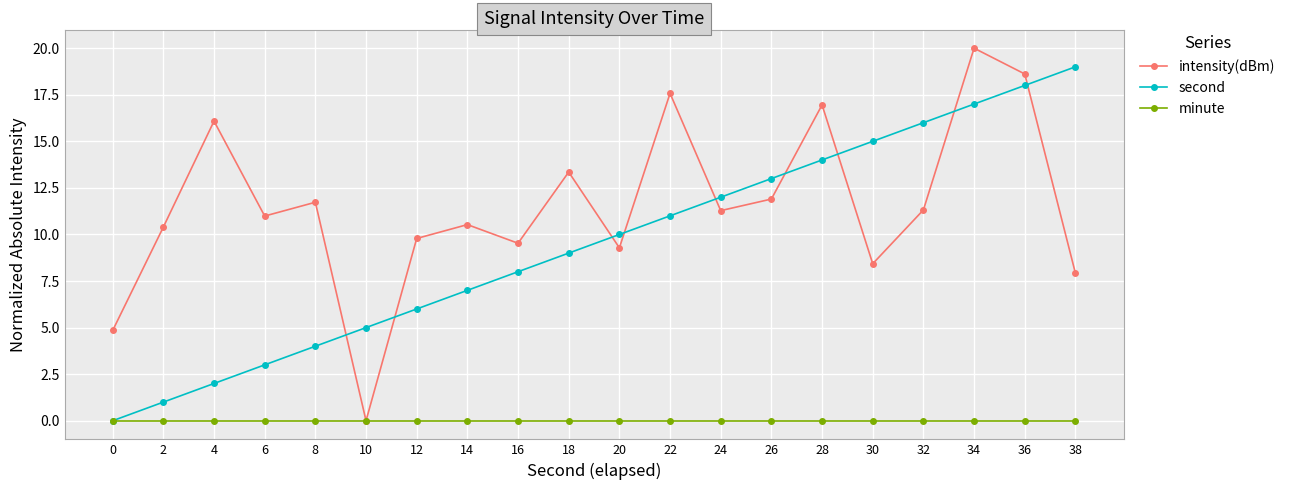

What is the total value across all series at 26?

24.9